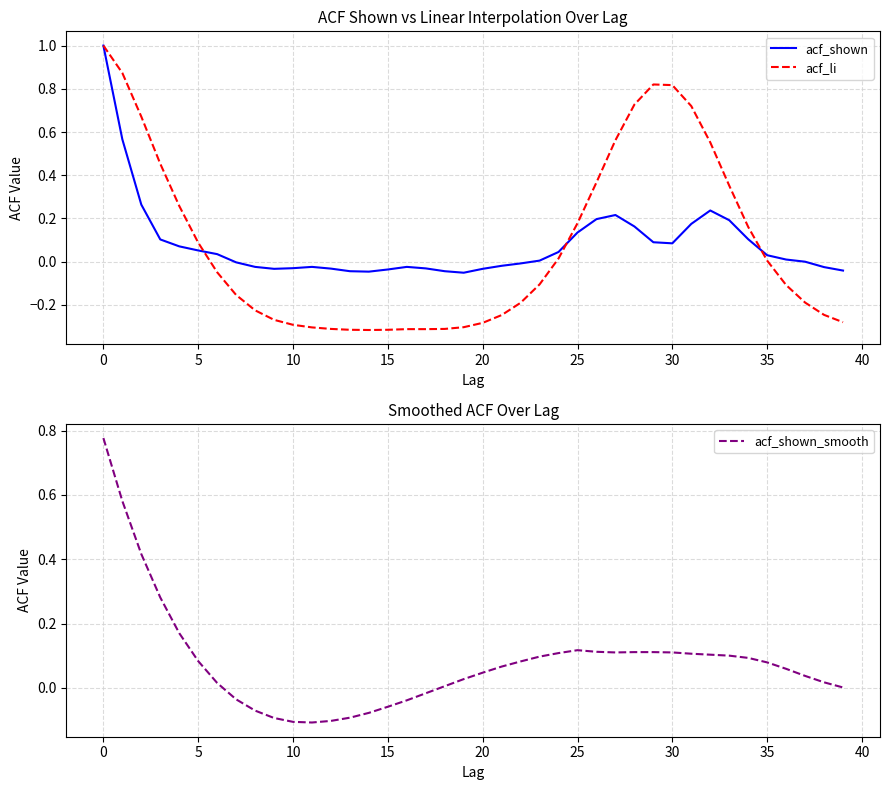

How many negative values does the acf_li series have?

22